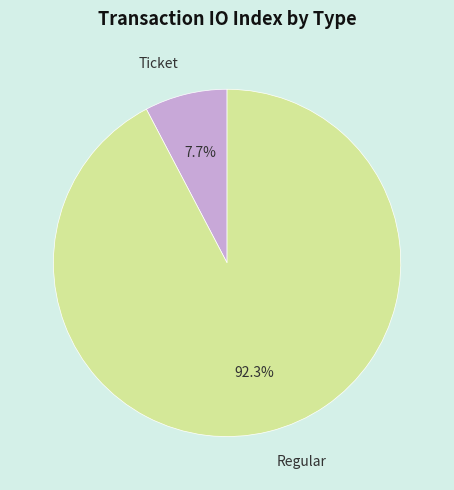

Count the number of slices in the pie.

2